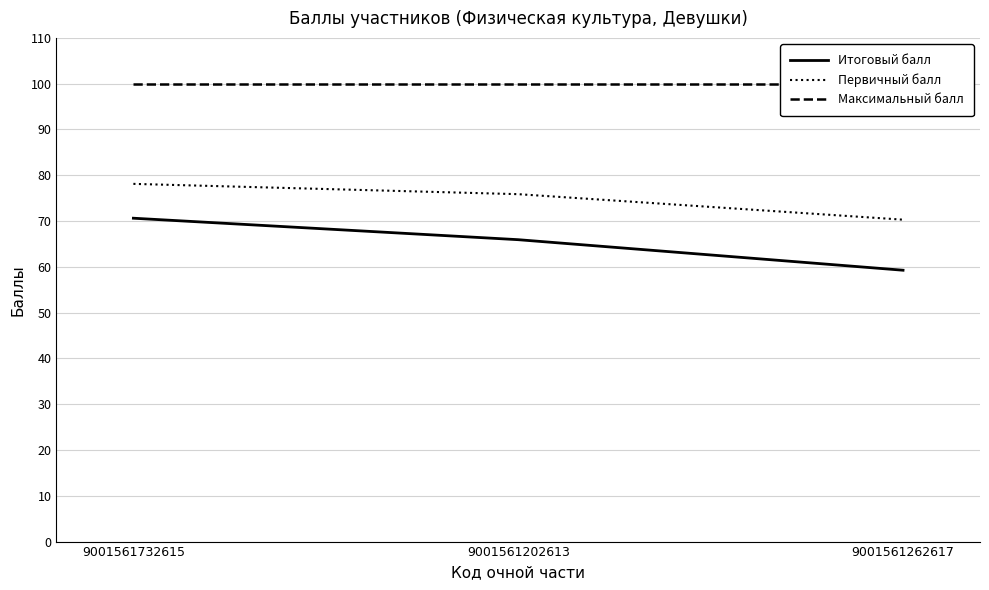

What is the total value across all series at 9001561262617?

229.6